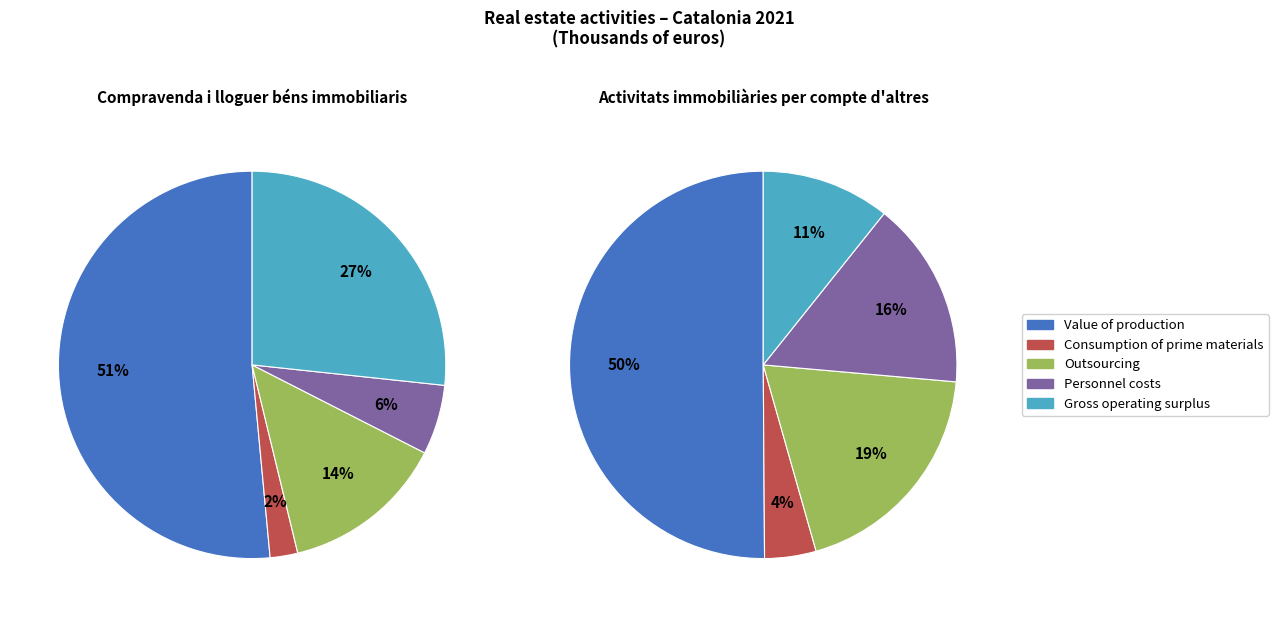

What is the spread (max minus min) of values at Consumption of prime materials?

1574394